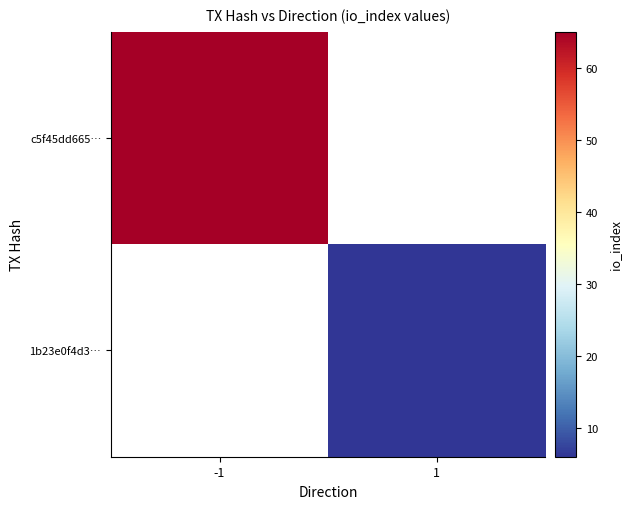

Between 1 and -1, which is larger?

-1